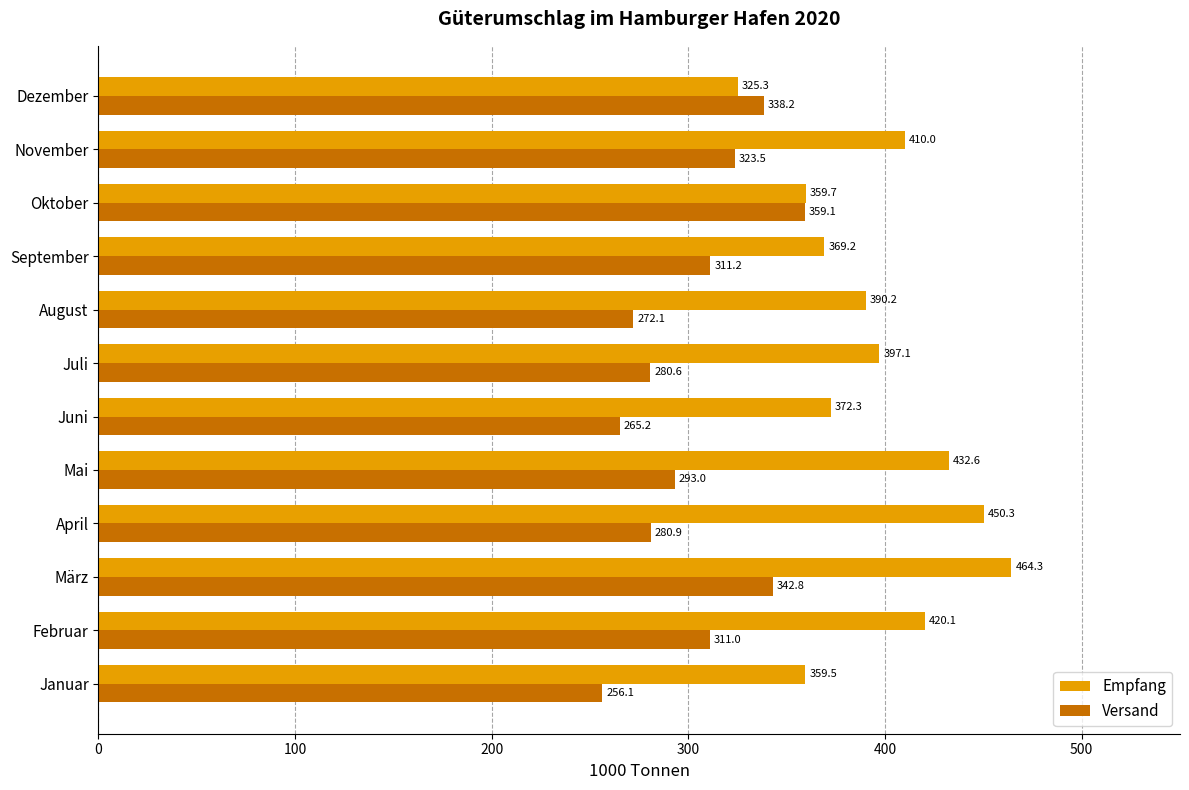

Which series has the widest spread of values?

Empfang